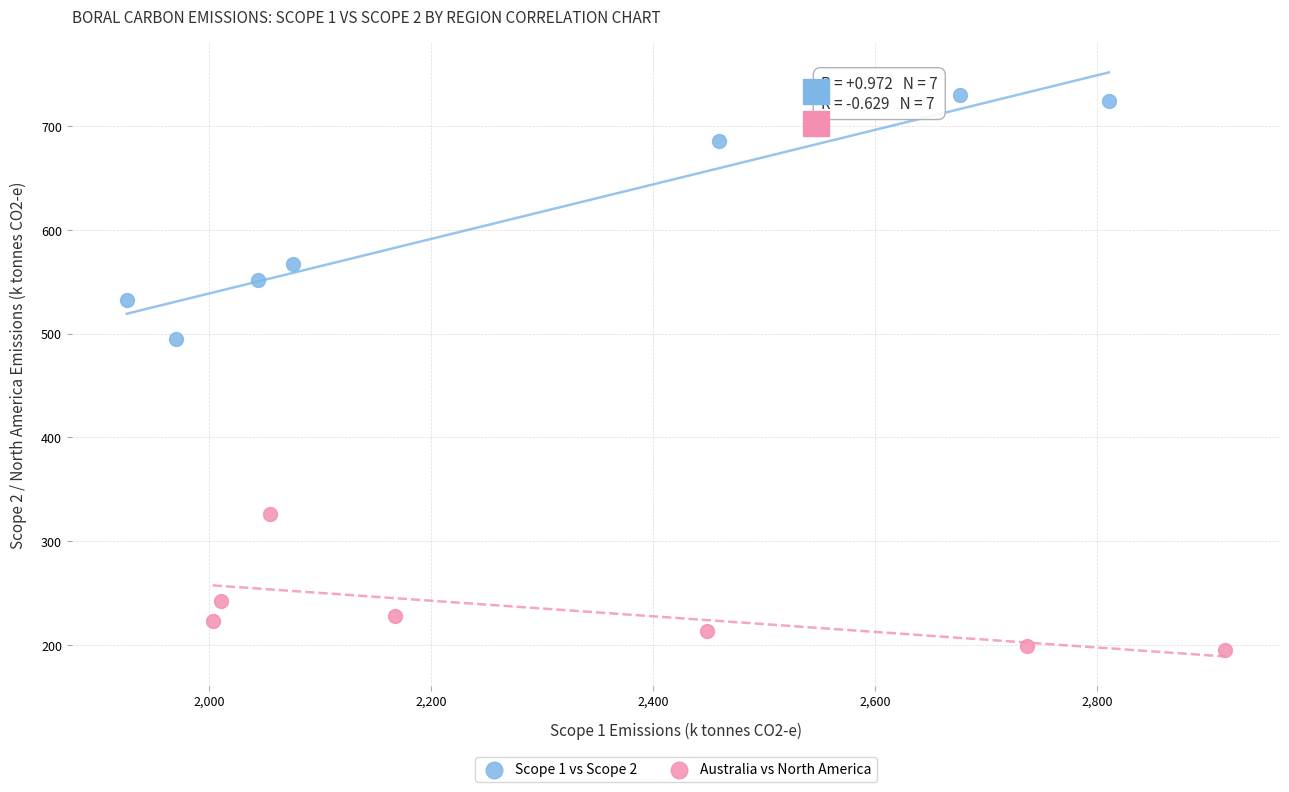

Which series contains the lowest Y value?

Australia vs North America